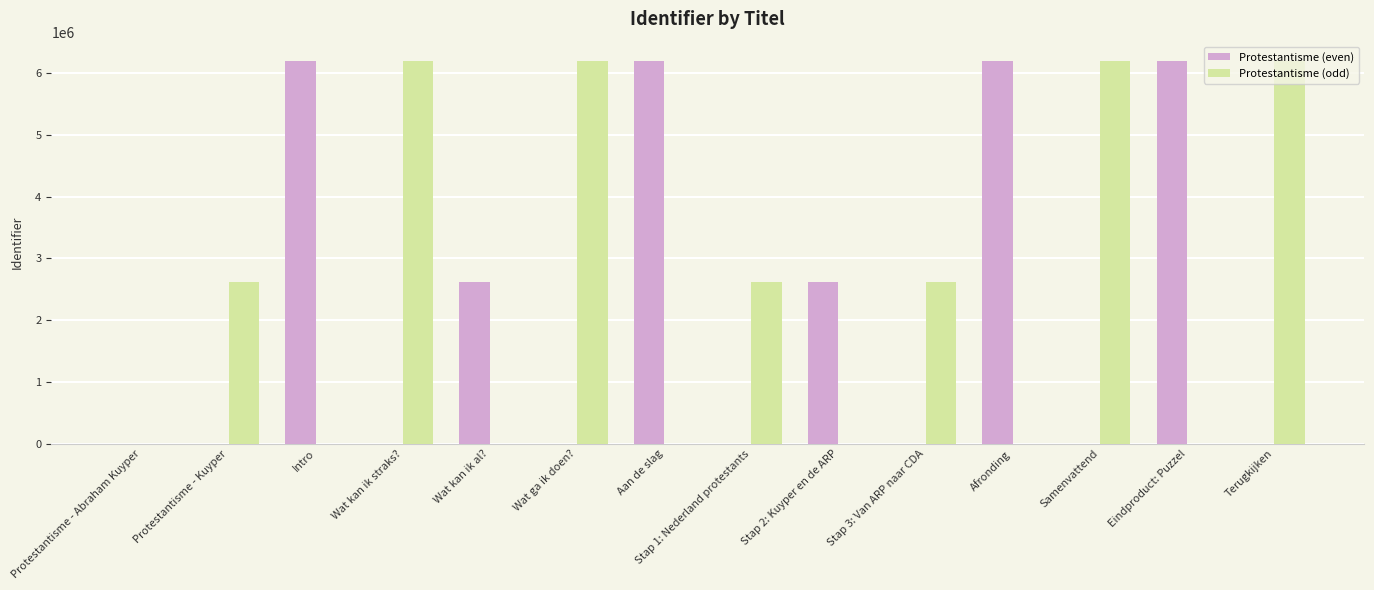

What is the highest value of the Protestantisme (odd) series?

6201107